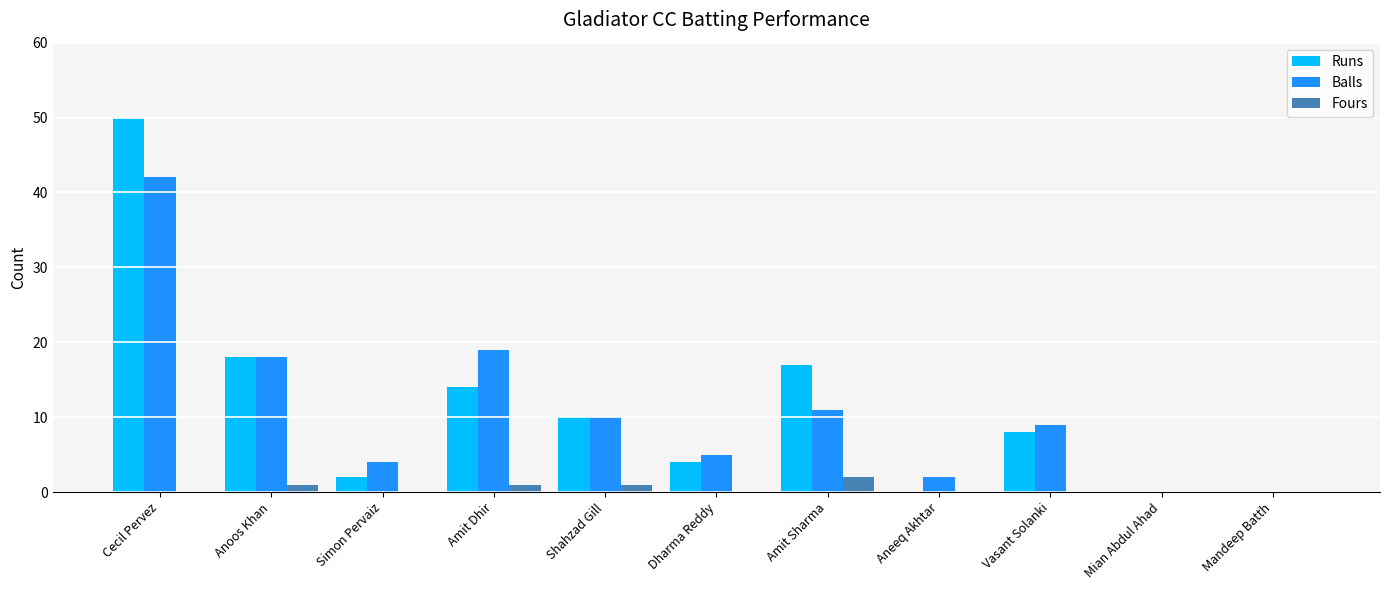

What is the sum of all Runs values?

123